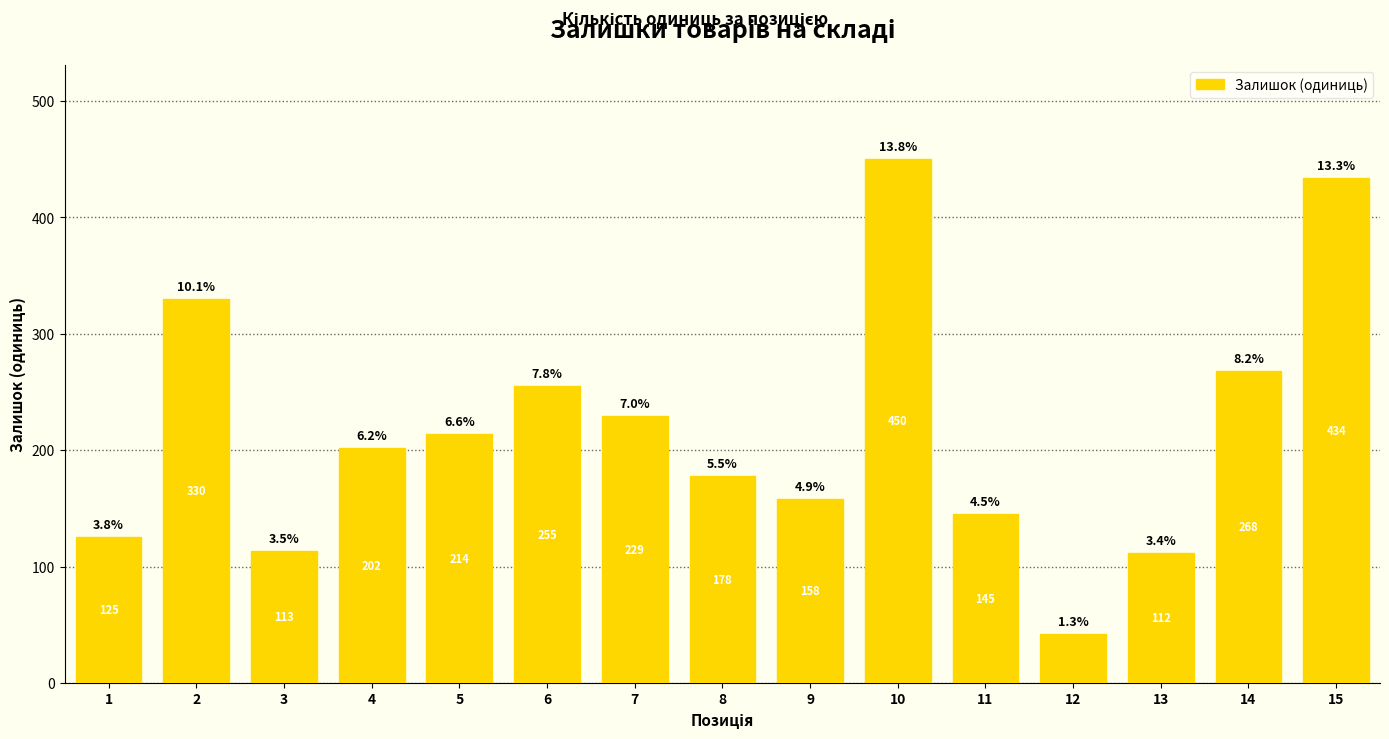

What is the value of the 9th bar from the left?

158